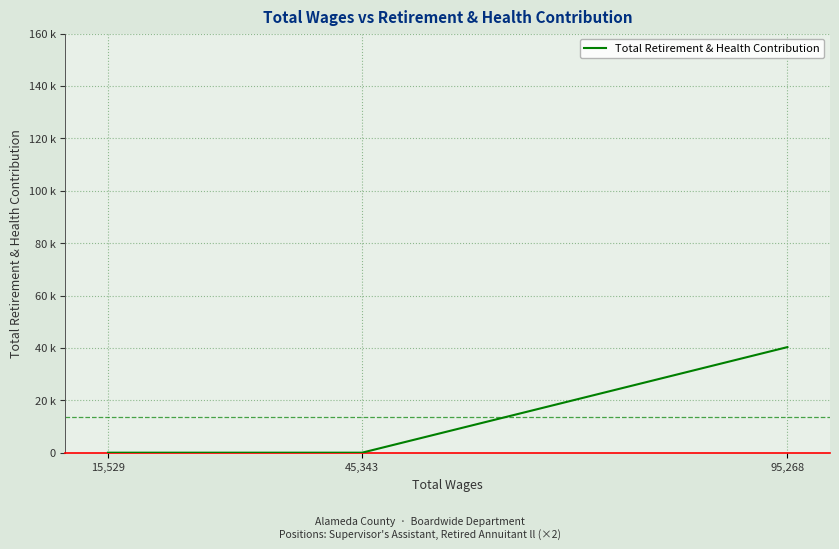

What is the change in value from 95,268 to 15,529?

-40308